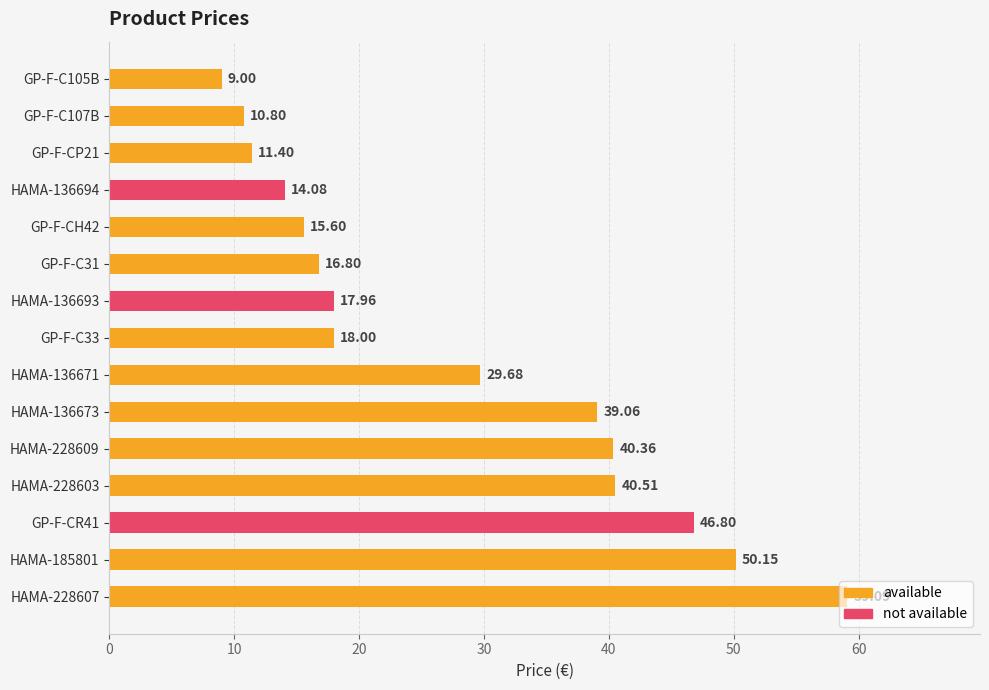

Approximately how many times larger is the value at GP-F-C33 compared to HAMA-136693?

1.0